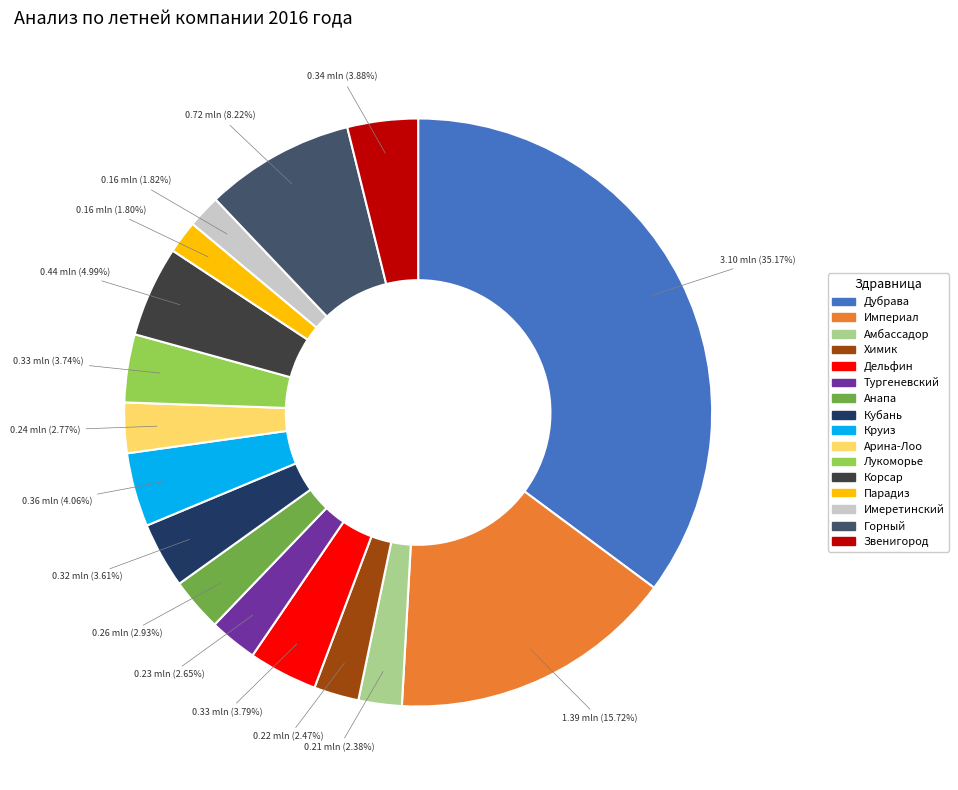

What is the largest slice in the pie chart?

Дубрава